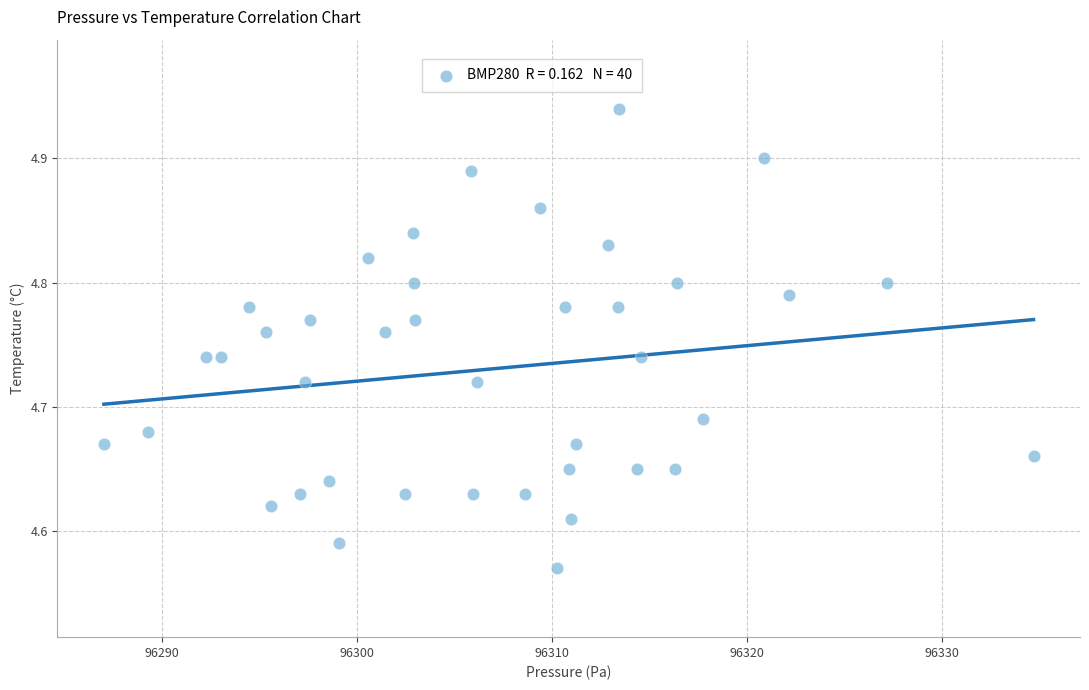

What is the range of Y values (max minus min)?

0.4